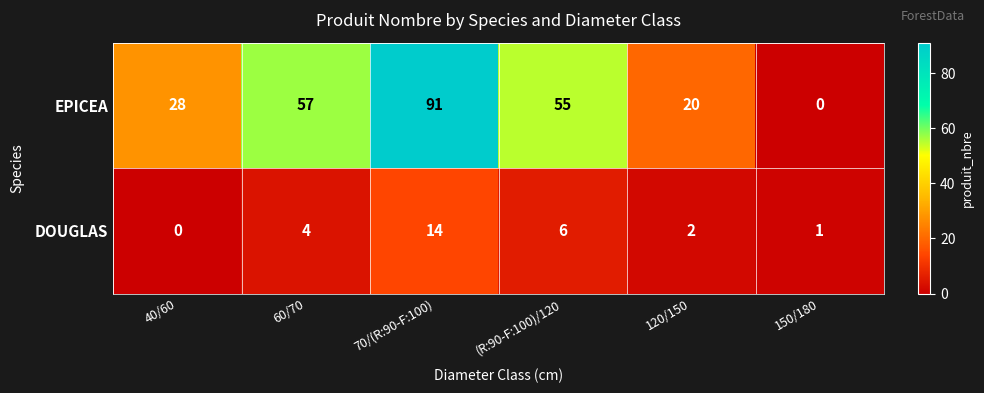

At which category does the chart reach its peak across all series?

70/(R:90-F:100)